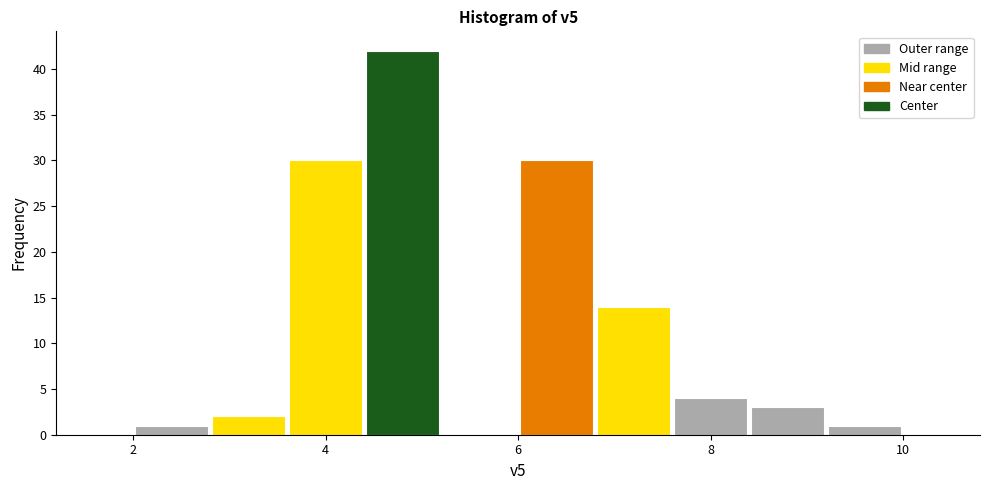

Reading left to right, list every bar in this chart as the range it spans on the x-axis followed by its height. The values are not printed on the chart, so give them approximately, as read against the axis.

2.0 to 2.8: 1
2.8 to 3.6: 2
3.6 to 4.4: 30
4.4 to 5.2: 42
5.2 to 6.0: 0
6.0 to 6.8: 30
6.8 to 7.6: 14
7.6 to 8.4: 4
8.4 to 9.2: 3
9.2 to 10.0: 1